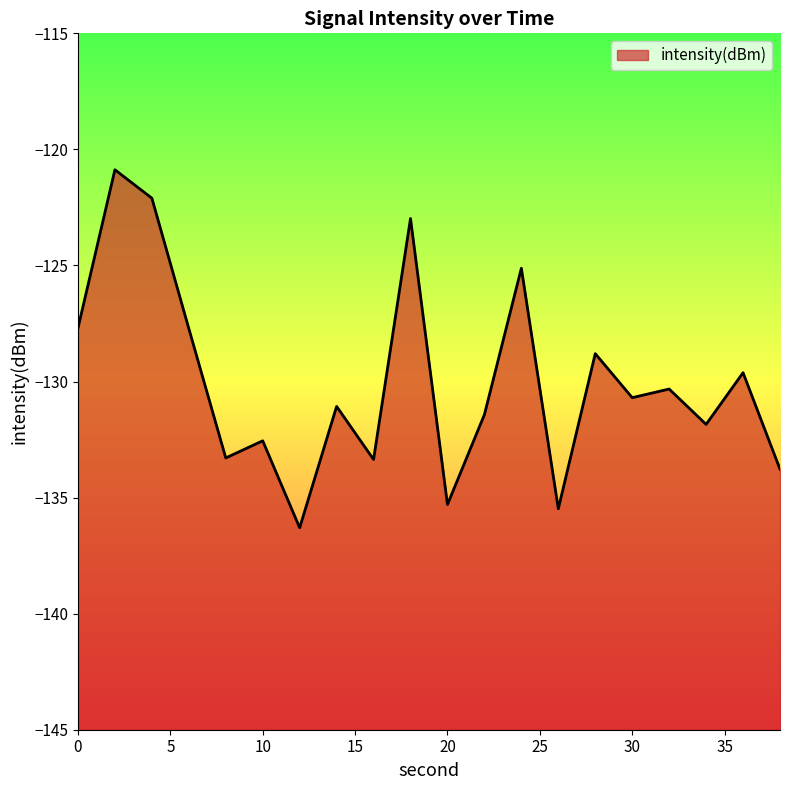

True or false: the data has more than 1 interior local peaks.

True